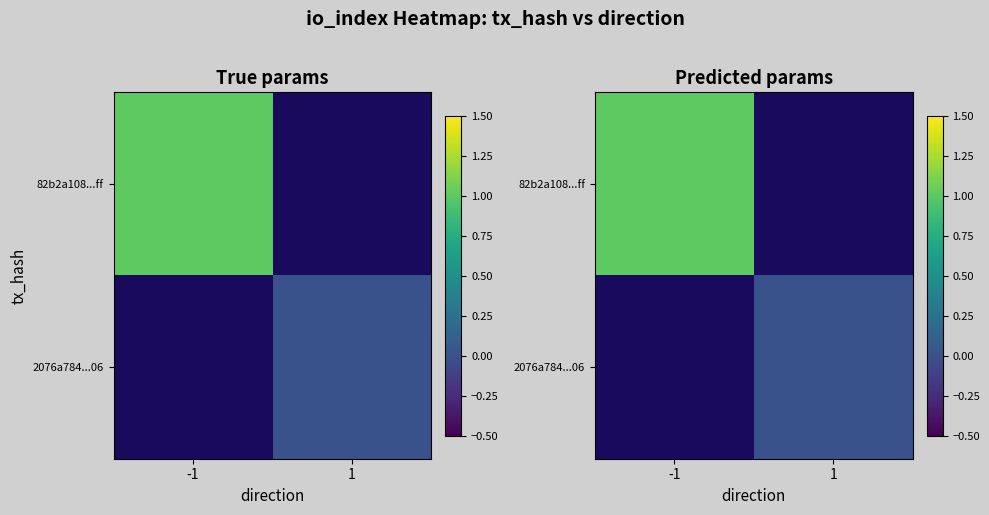

Rank the categories by 82b2a108...ff value from highest to lowest.

-1, 1